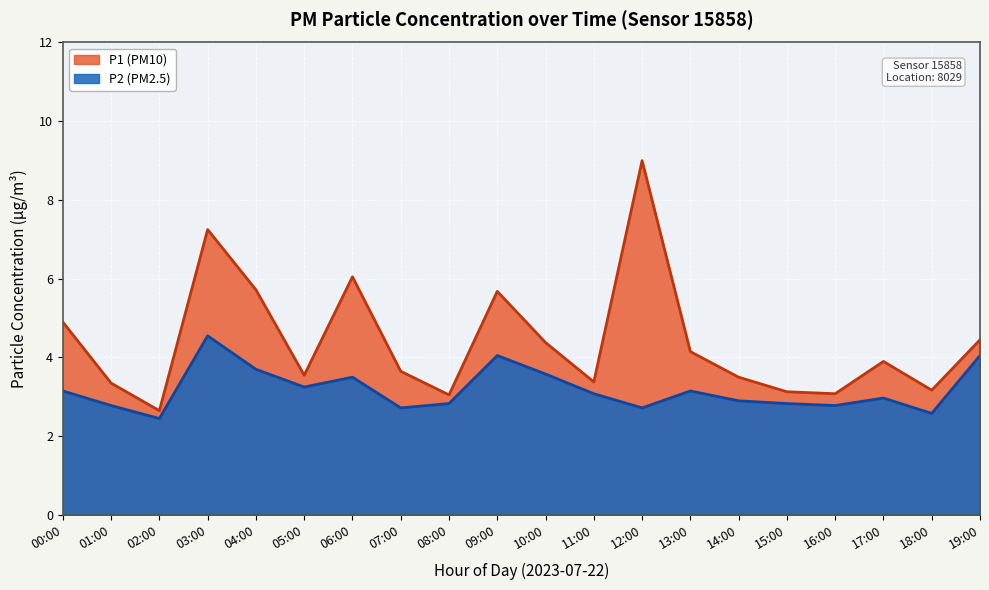

What is the difference between the highest and lowest values at 12:00?

6.3